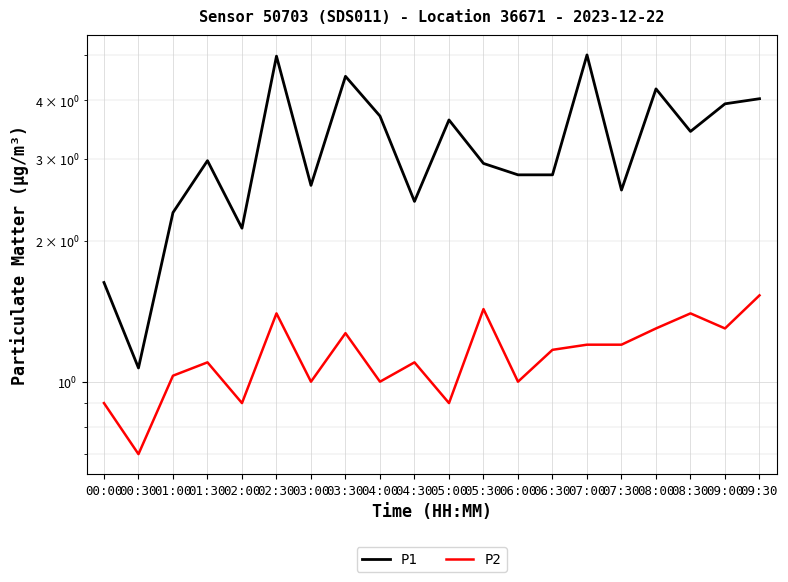

At which label is P1 closest to 3?

01:30